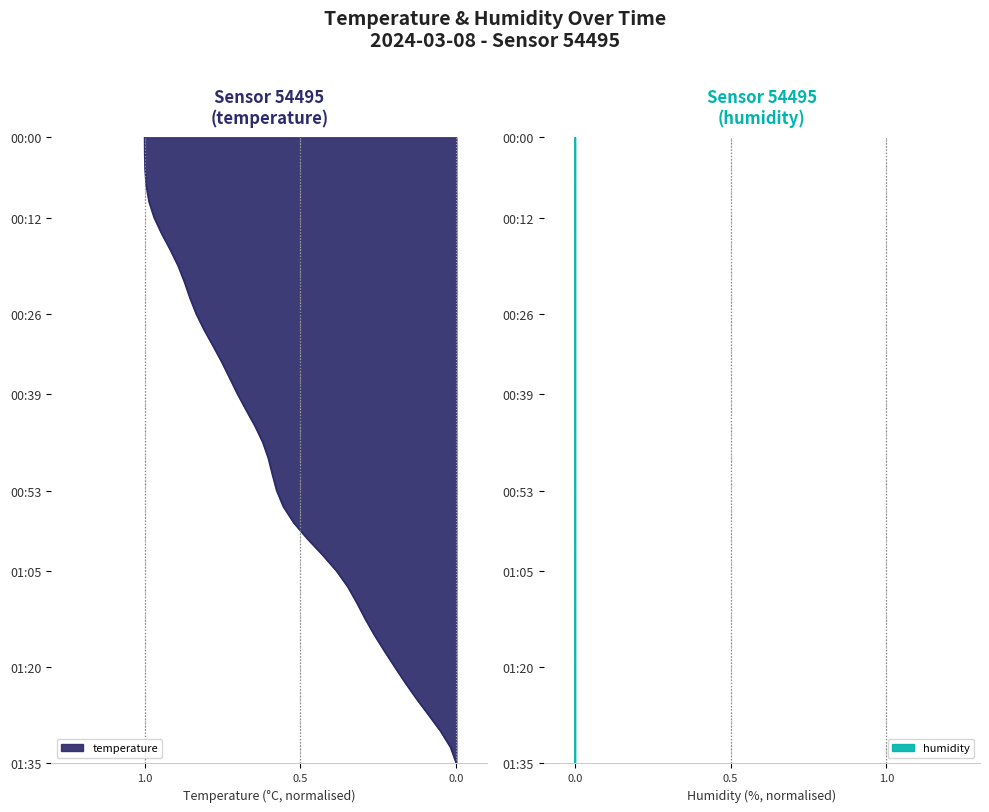

How many positive values are there?

39